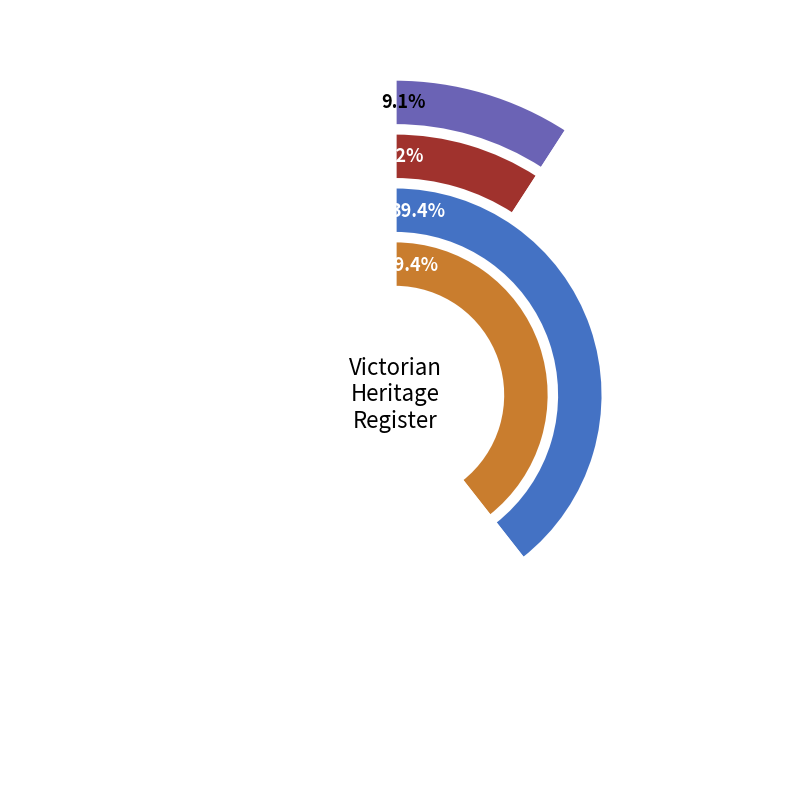

Is the sum of CAMBERWELL TRAM SUBSTATION and FORMER AUSTRALIAN BEAM WIRELESS RECEIVING greater than half?

No